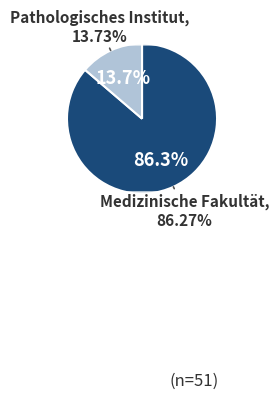

Between Medizinische Fakultät and Pathologisches Institut, which is larger?

Medizinische Fakultät